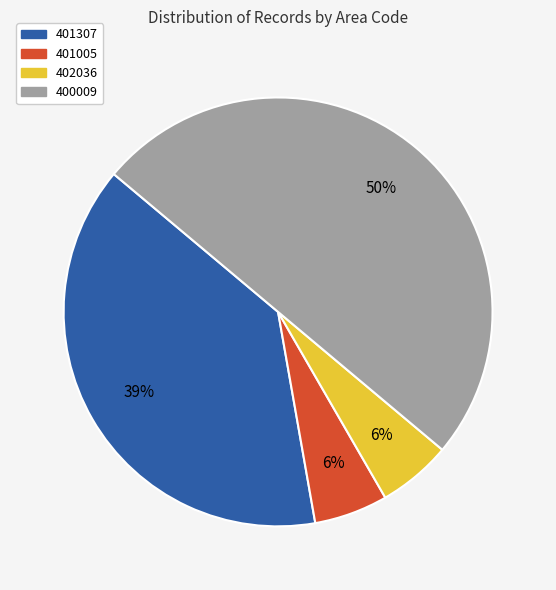

Does 401005 represent more than half of the total?

No